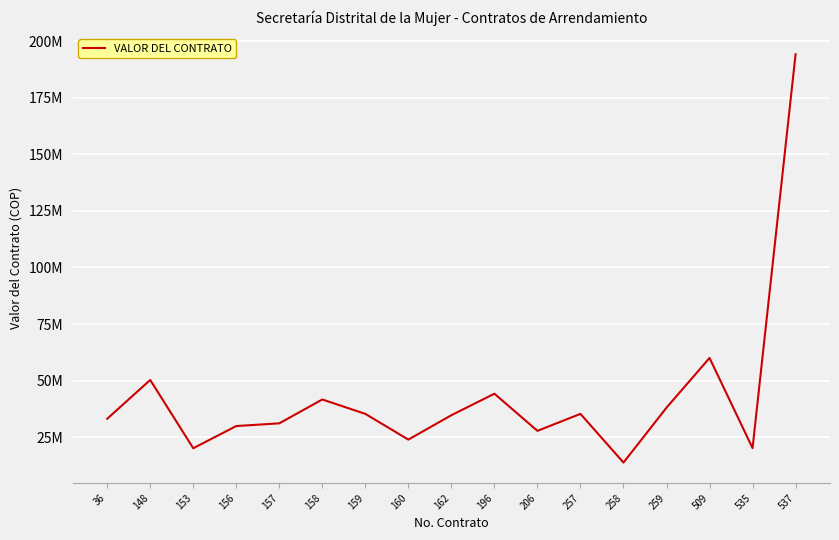

True or false: the data shows 60000000 at 509.

True